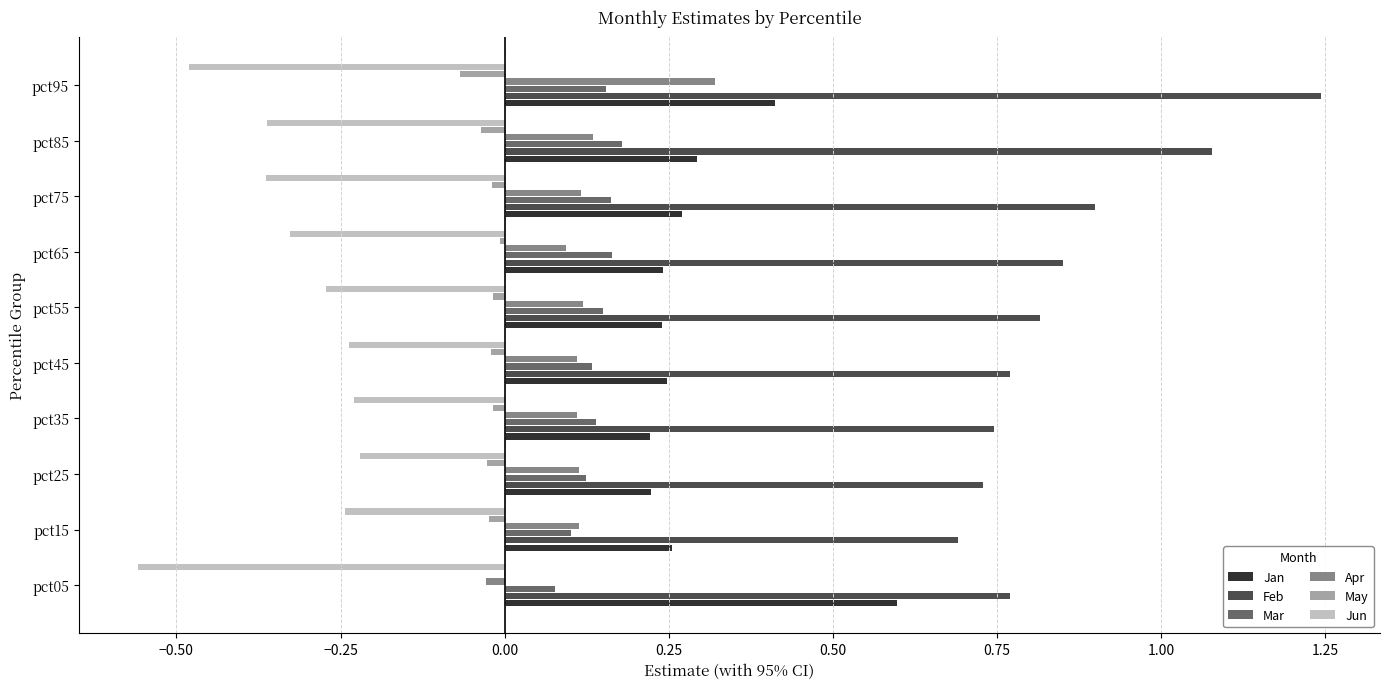

The Apr series shows 0.0 at pct35. True or false?

False